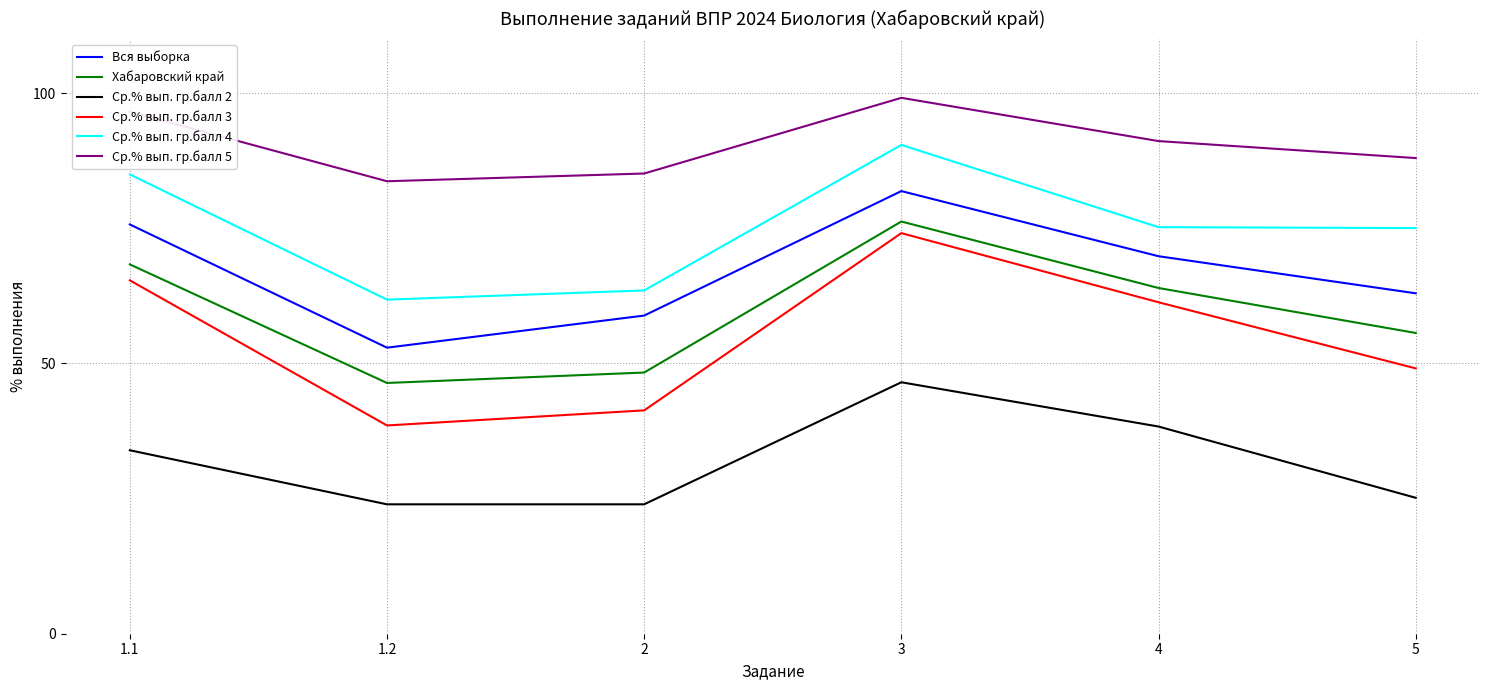

How many lines are shown in the chart?

6